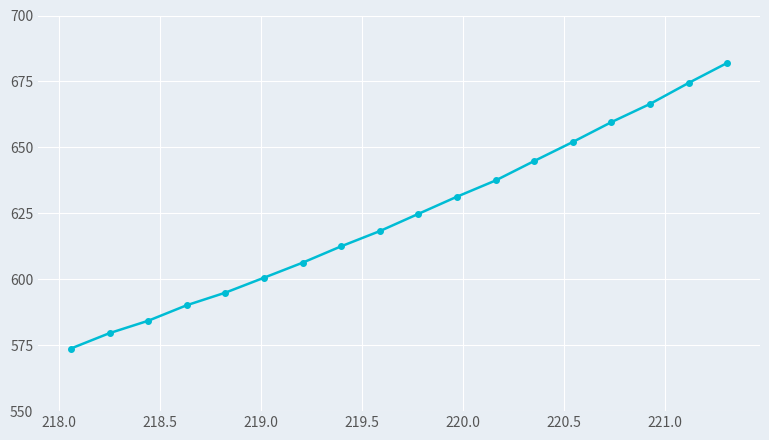

How many lines are shown in the chart?

1